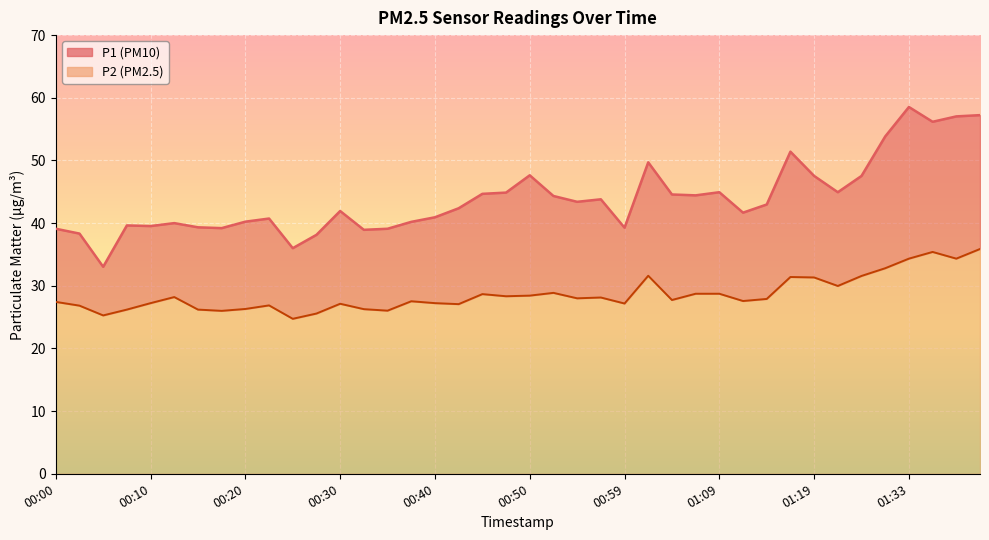

Between 01:19 and 00:18, which is larger?

01:19